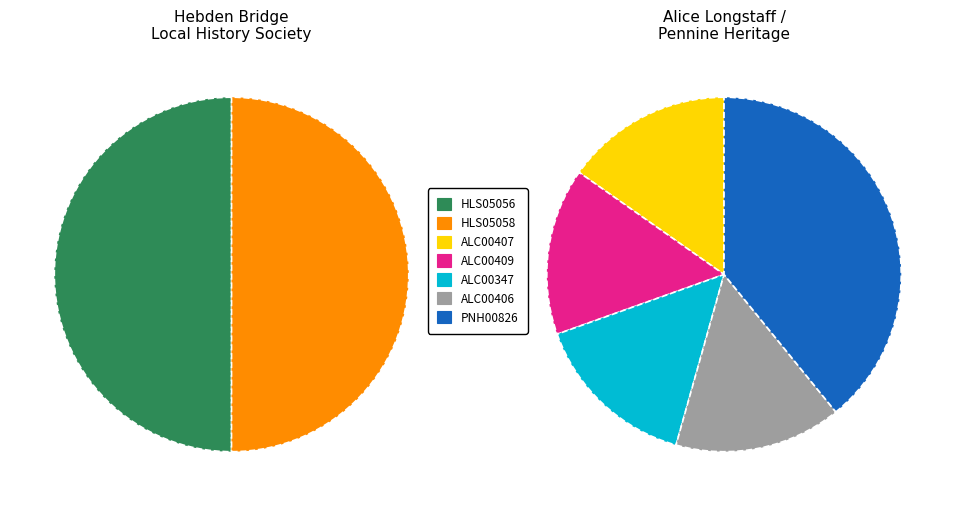

How many slices are in this pie chart?

7